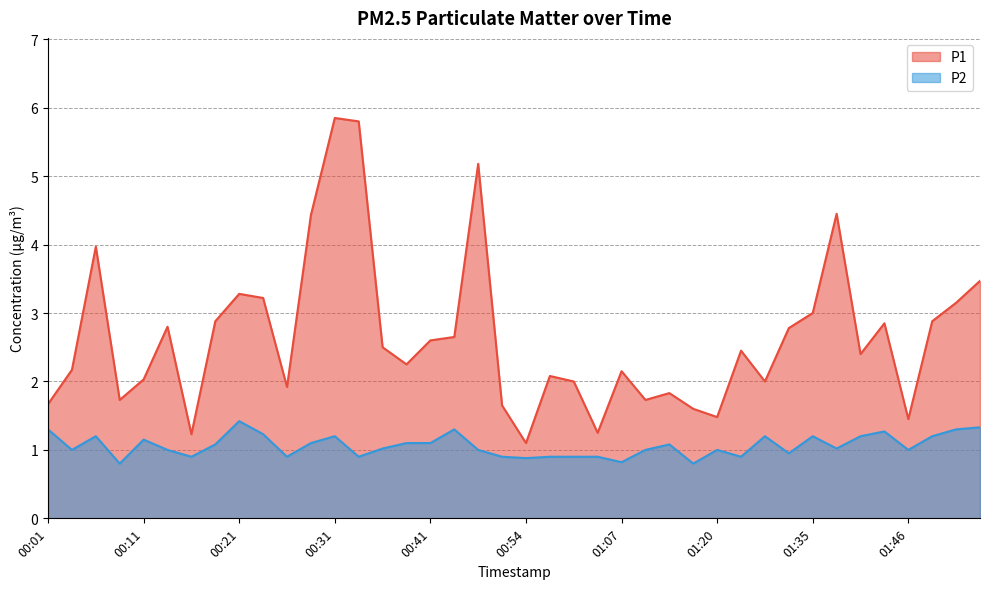

At which category is the sum across all series the highest?

00:31